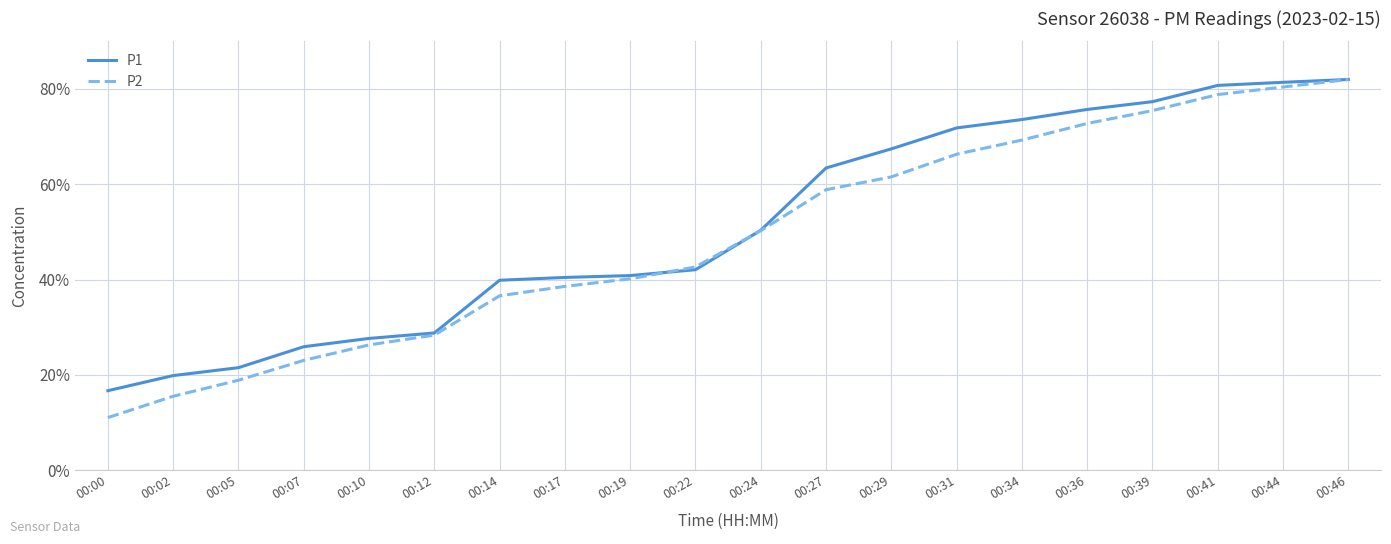

Is it true that P2 equals 75.5 at 00:39?

True